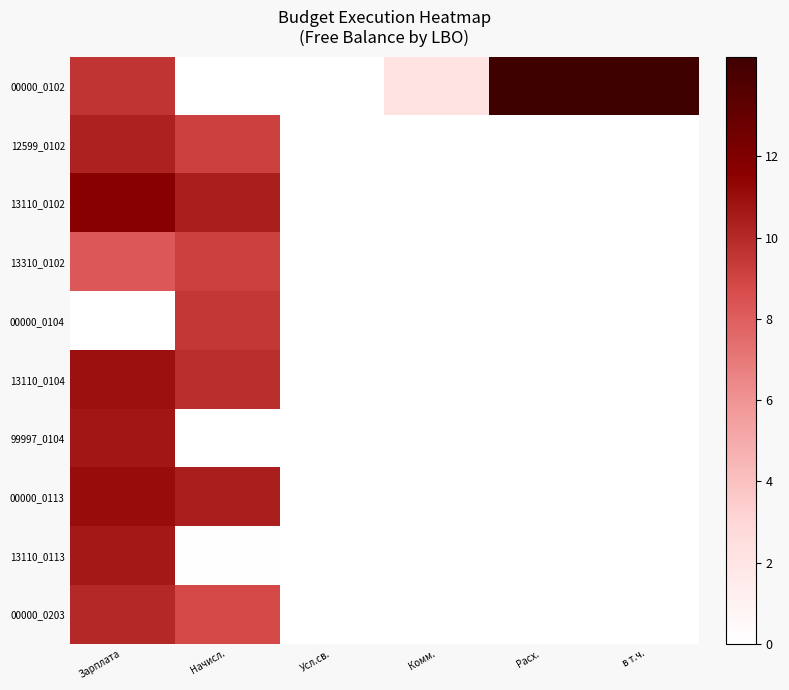

Reading left to right, extract all data points from this chart.

00000_0102: Зарплата=9.6	Начисл.=0.0	Усл.св.=0.0	Комм.=2.0	Расх.=14.5	в т.ч.=14.5
12599_0102: Зарплата=10.3	Начисл.=9.1	Усл.св.=0.0	Комм.=0.0	Расх.=0.0	в т.ч.=0.0
13110_0102: Зарплата=11.7	Начисл.=10.4	Усл.св.=0.0	Комм.=0.0	Расх.=0.0	в т.ч.=0.0
13310_0102: Зарплата=8.3	Начисл.=9.2	Усл.св.=0.0	Комм.=0.0	Расх.=0.0	в т.ч.=0.0
00000_0104: Зарплата=0.0	Начисл.=9.5	Усл.св.=0.0	Комм.=0.0	Расх.=0.0	в т.ч.=0.0
13110_0104: Зарплата=10.9	Начисл.=9.9	Усл.св.=0.0	Комм.=0.0	Расх.=0.0	в т.ч.=0.0
99997_0104: Зарплата=10.7	Начисл.=0.0	Усл.св.=0.0	Комм.=0.0	Расх.=0.0	в т.ч.=0.0
00000_0113: Зарплата=11.1	Начисл.=10.4	Усл.св.=0.0	Комм.=0.0	Расх.=0.0	в т.ч.=0.0
13110_0113: Зарплата=10.6	Начисл.=0.1	Усл.св.=0.0	Комм.=0.0	Расх.=0.0	в т.ч.=0.0
00000_0203: Зарплата=10.0	Начисл.=8.8	Усл.св.=0.0	Комм.=0.0	Расх.=0.0	в т.ч.=0.0